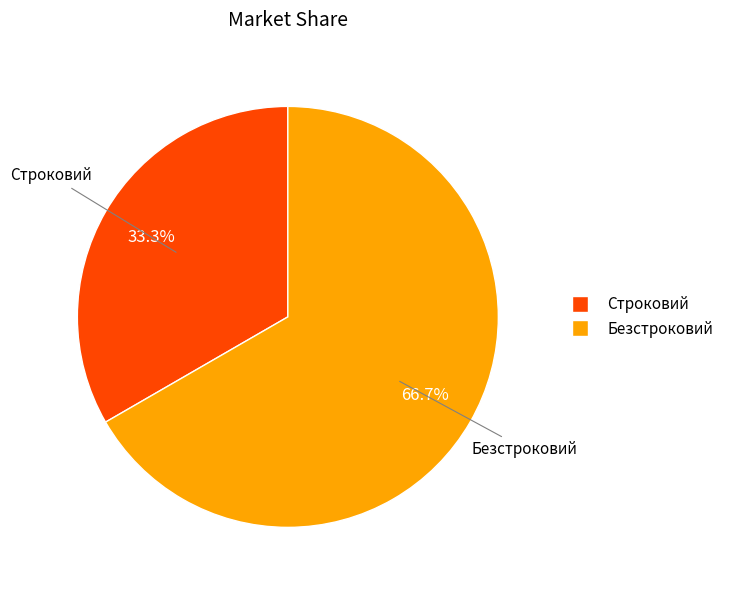

Does any single category account for the majority?

Yes